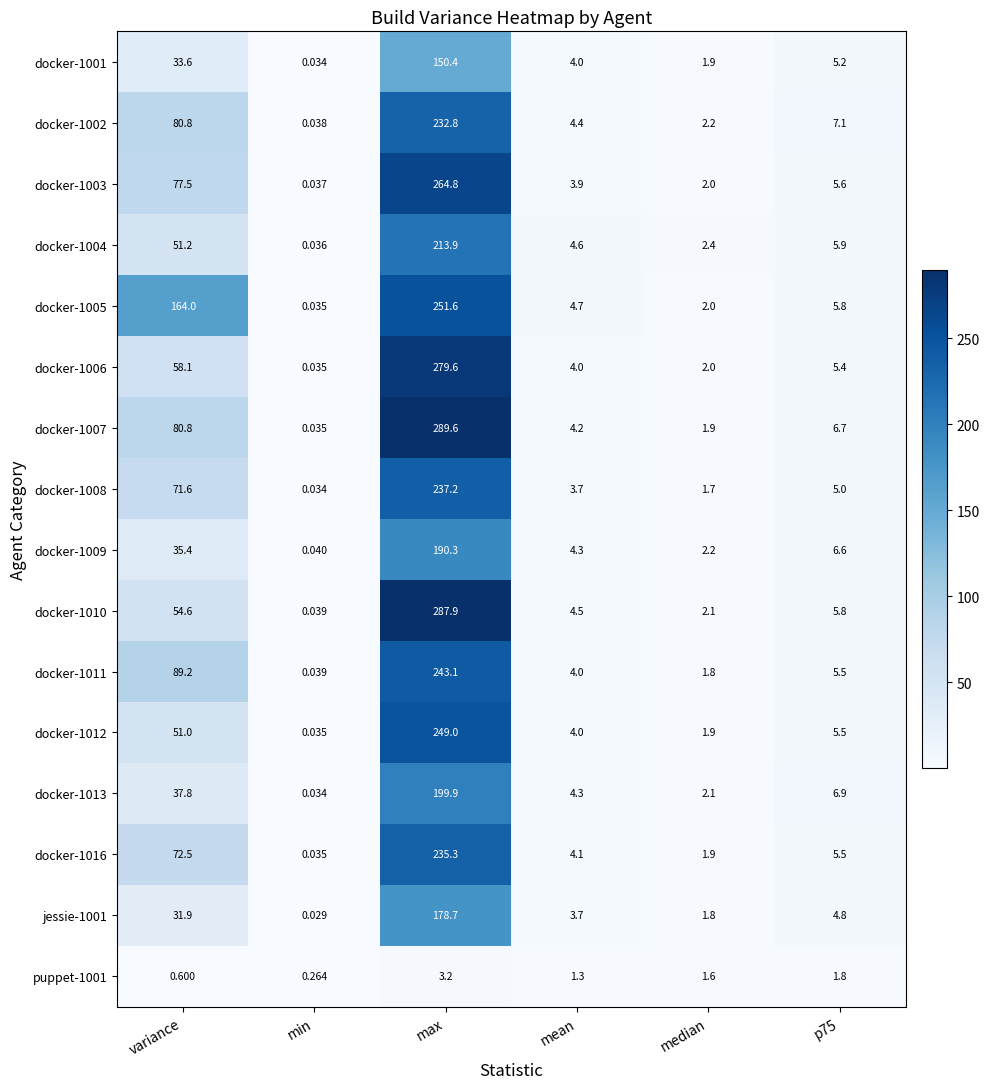

Between max and median, which series saw the biggest shift?

docker-1007